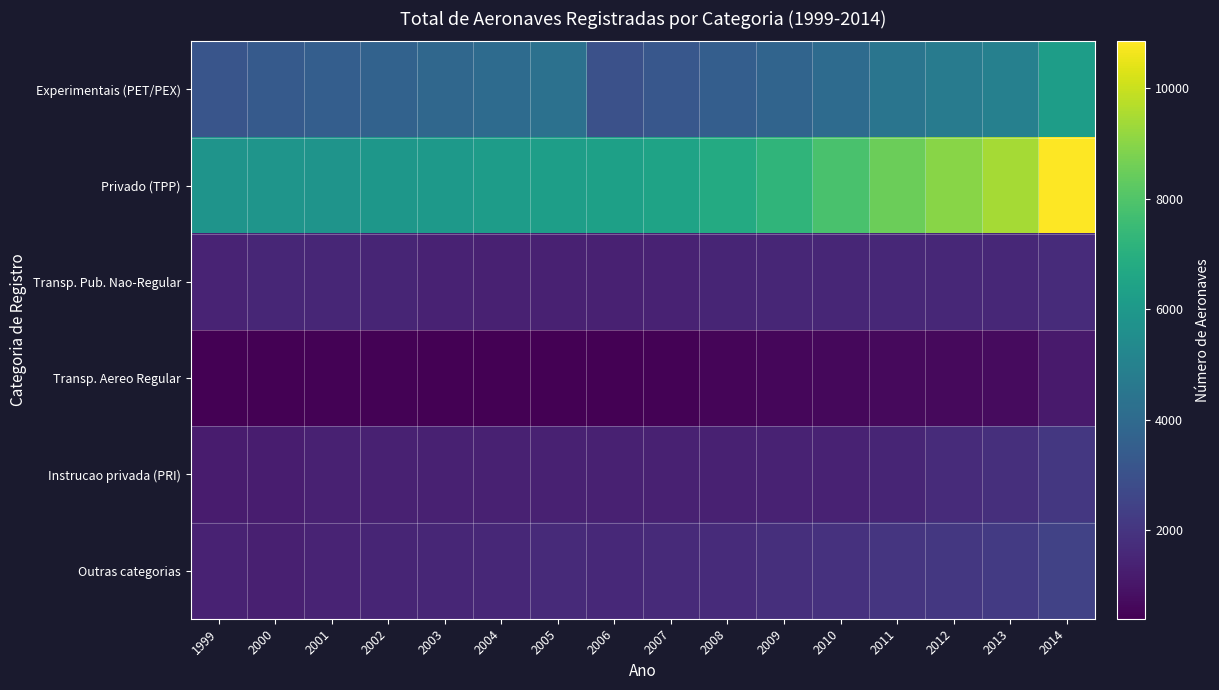

Reading left to right, extract all data points from this chart.

Experimentais (PET/PEX): 1999=3152	2000=3348	2001=3513	2002=3684	2003=3882	2004=4069	2005=4286	2006=3001	2007=3225	2008=3525	2009=3764	2010=4051	2011=4474	2012=4750	2013=4958	2014=6203
Privado (TPP): 1999=5800	2000=5862	2001=5803	2002=5921	2003=6026	2004=6166	2005=6257	2006=6337	2007=6472	2008=6787	2009=7228	2010=7835	2011=8491	2012=8989	2013=9453	2014=10848
Transp. Pub. Nao-Regular: 1999=1432	2000=1535	2001=1514	2002=1464	2003=1399	2004=1366	2005=1357	2006=1356	2007=1410	2008=1477	2009=1515	2010=1536	2011=1566	2012=1578	2013=1574	2014=1665
Transp. Aereo Regular: 1999=435	2000=419	2001=443	2002=440	2003=408	2004=397	2005=416	2006=432	2007=464	2008=524	2009=571	2010=621	2011=666	2012=679	2013=685	2014=1167
Instrucao privada (PRI): 1999=1213	2000=1247	2001=1341	2002=1338	2003=1351	2004=1338	2005=1343	2006=1369	2007=1364	2008=1366	2009=1386	2010=1406	2011=1494	2012=1667	2013=1805	2014=2107
Outras categorias: 1999=1394	2000=1301	2001=1426	2002=1478	2003=1515	2004=1564	2005=1622	2006=1619	2007=1641	2008=1703	2009=1805	2010=1886	2011=2019	2012=2106	2013=2187	2014=2444